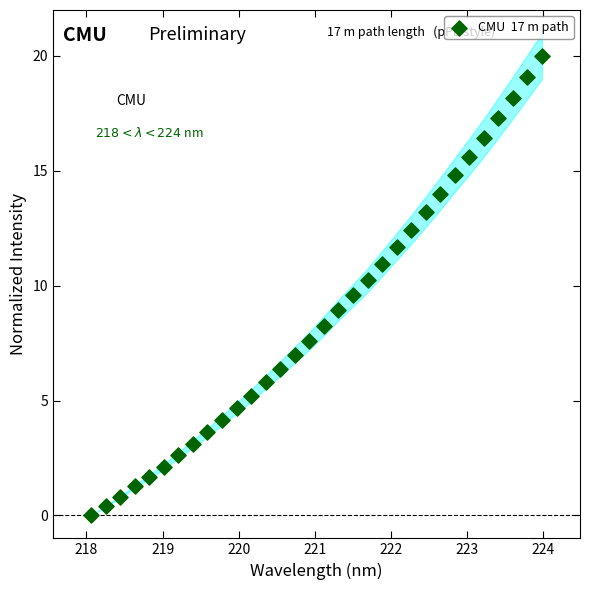

What is the range of Y values (max minus min)?

20.0